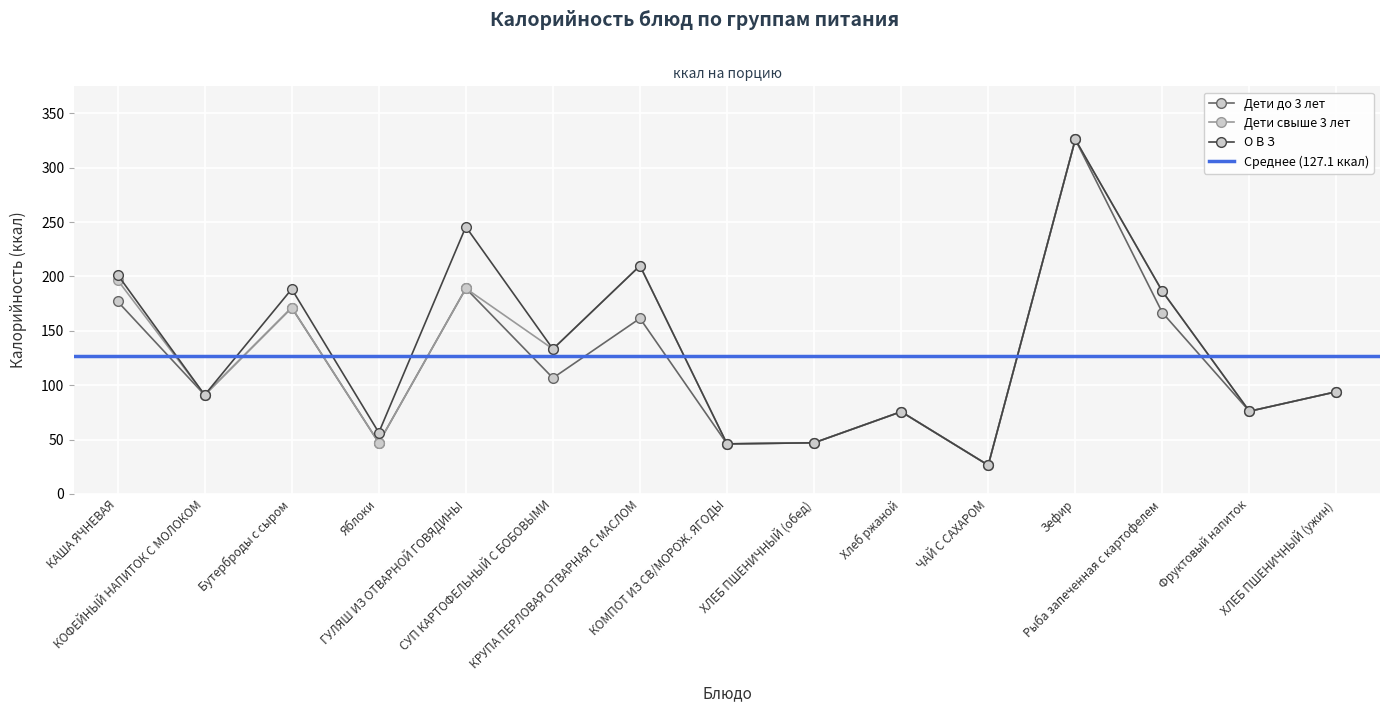

Is the value of О В З at КОМПОТ ИЗ СВ/МОРОЖ. ЯГОДЫ greater than the value of Дети свыше 3 лет at Фруктовый напиток?

No